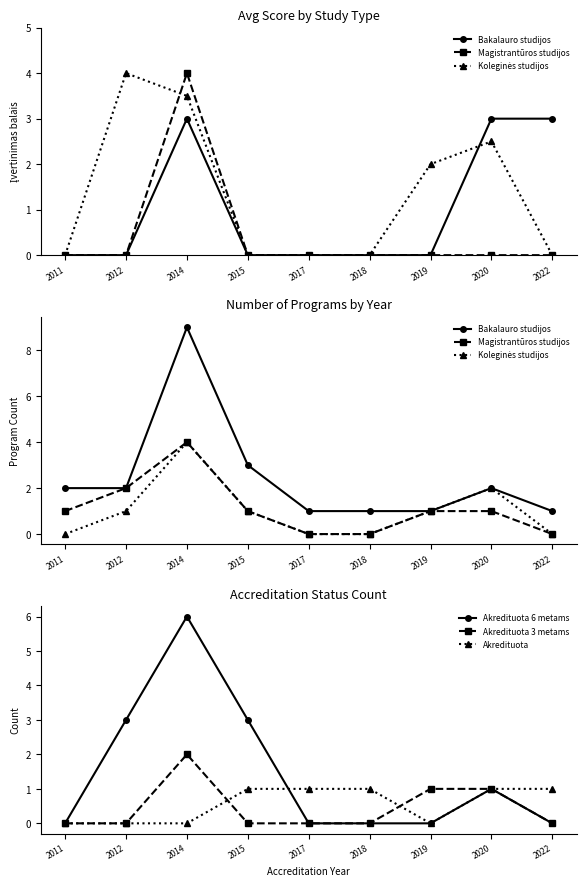

What is the value of the Koleginės studijos point at the 4th from the left?

1